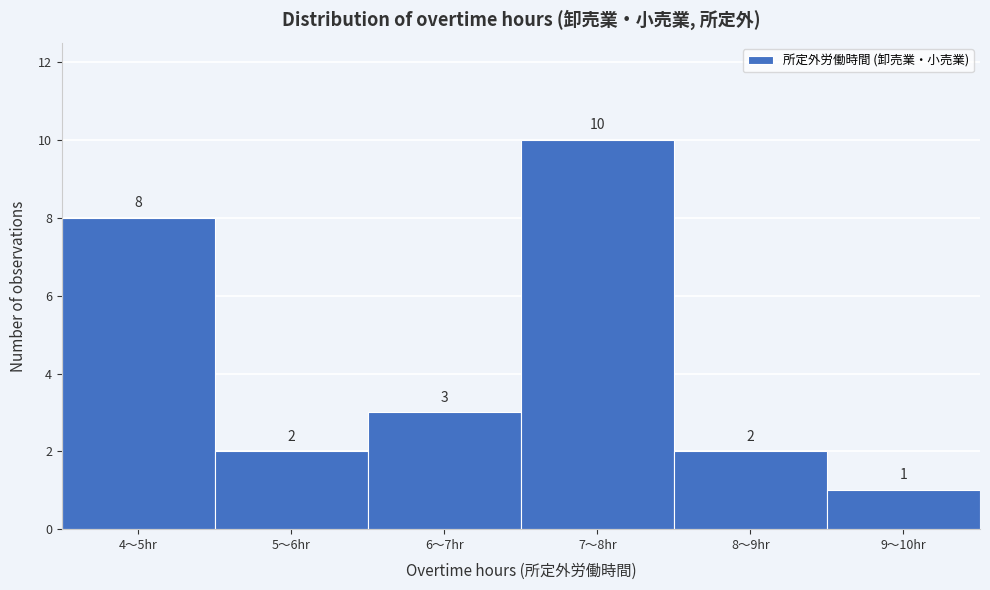

Reading left to right, transcribe all the data shown in this chart.

4〜5hr=8	5〜6hr=2	6〜7hr=3	7〜8hr=10	8〜9hr=2	9〜10hr=1